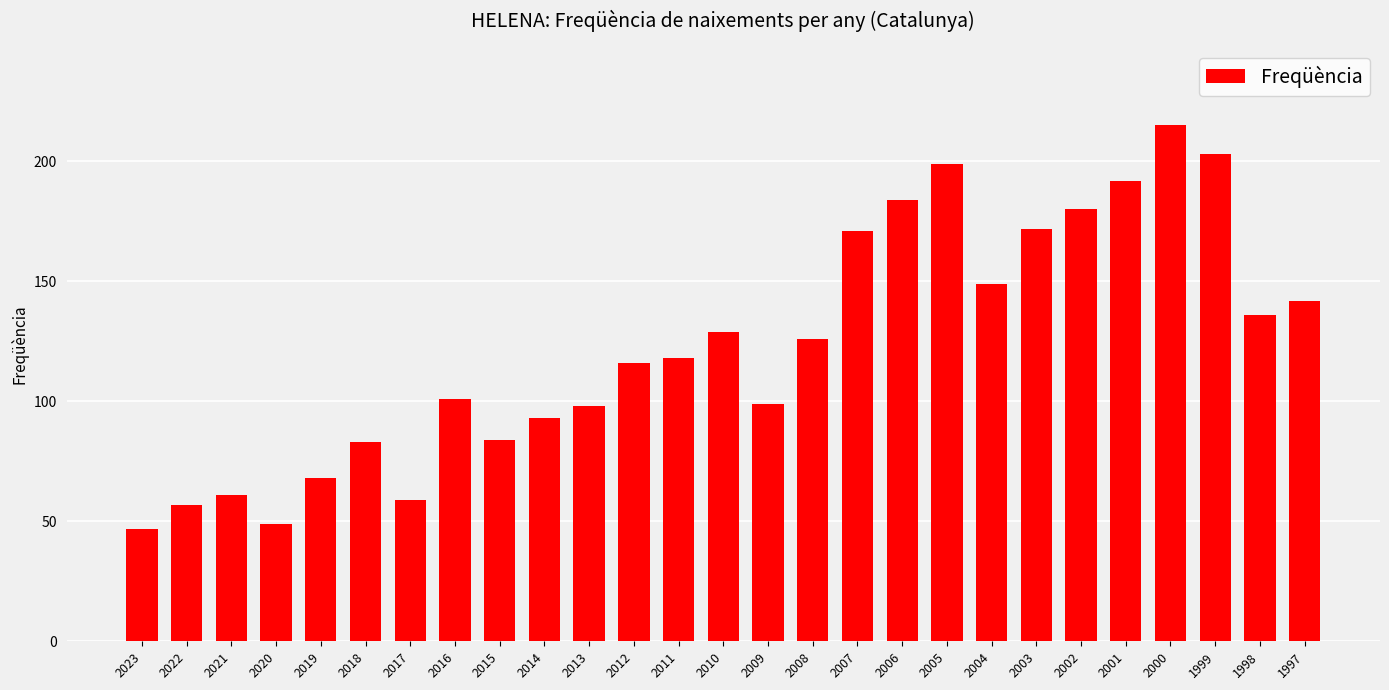

Reading left to right, extract all data points from this chart.

47	57	61	49	68	83	59	101	84	93	98	116	118	129	99	126	171	184	199	149	172	180	192	215	203	136	142